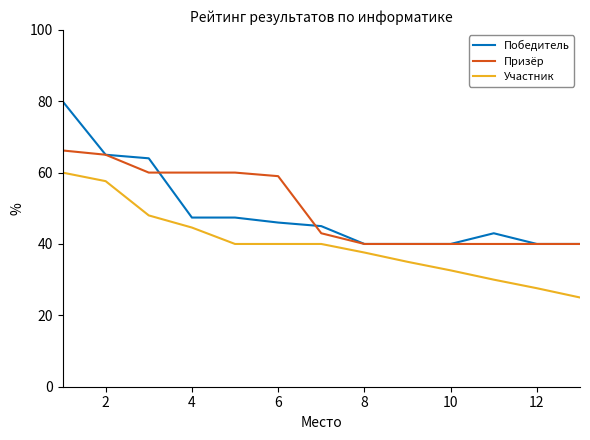

What is the lowest value of the Победитель series?

40.0